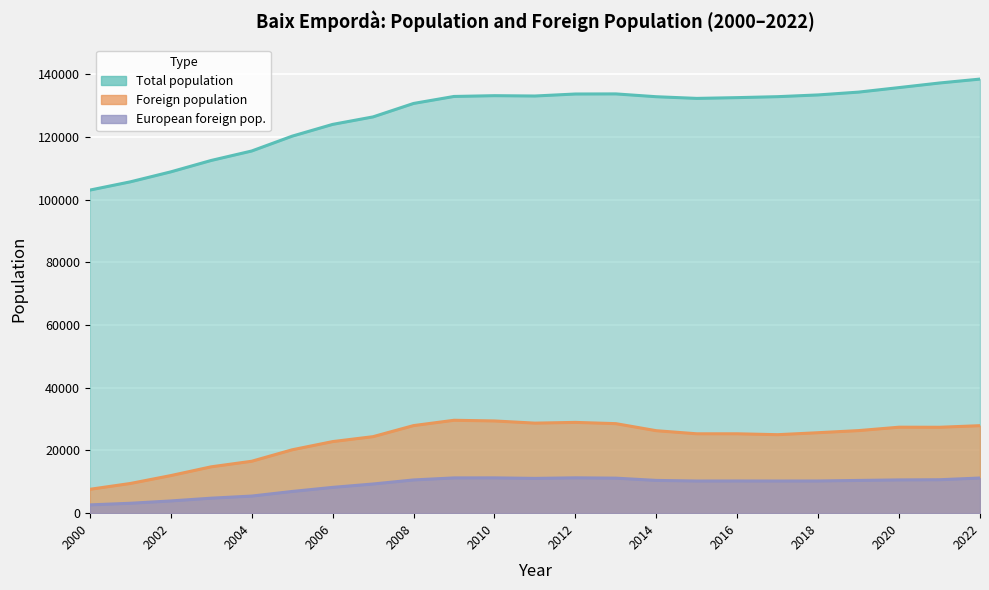

True or false: European foreign pop. and Total population cross at least once.

False